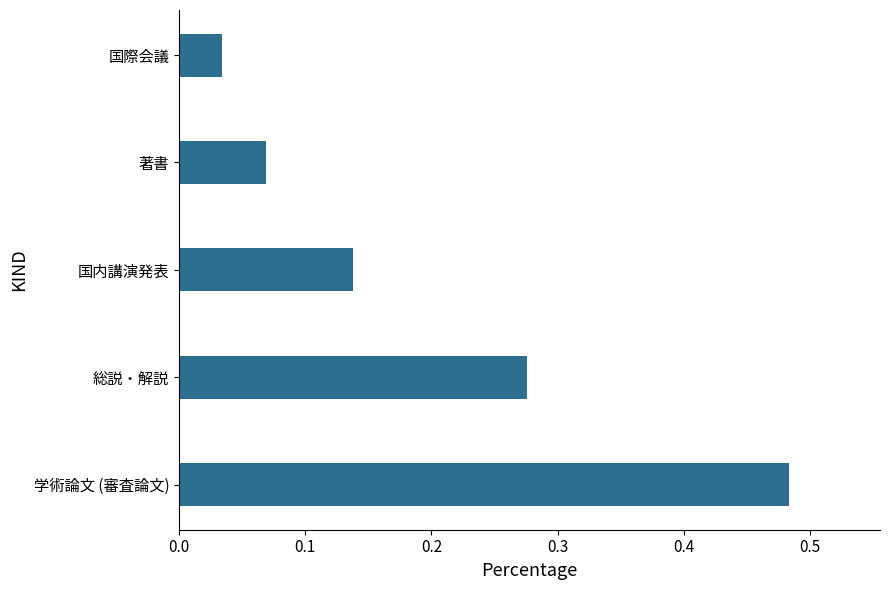

What is the difference between the maximum and minimum values?

0.4